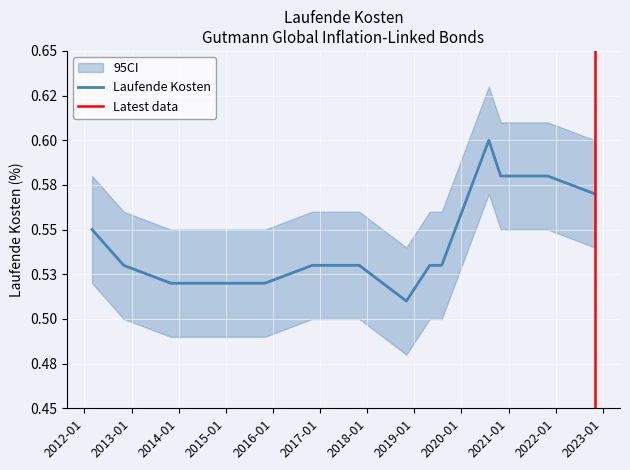

What position from the right is 2017-10-31?

8